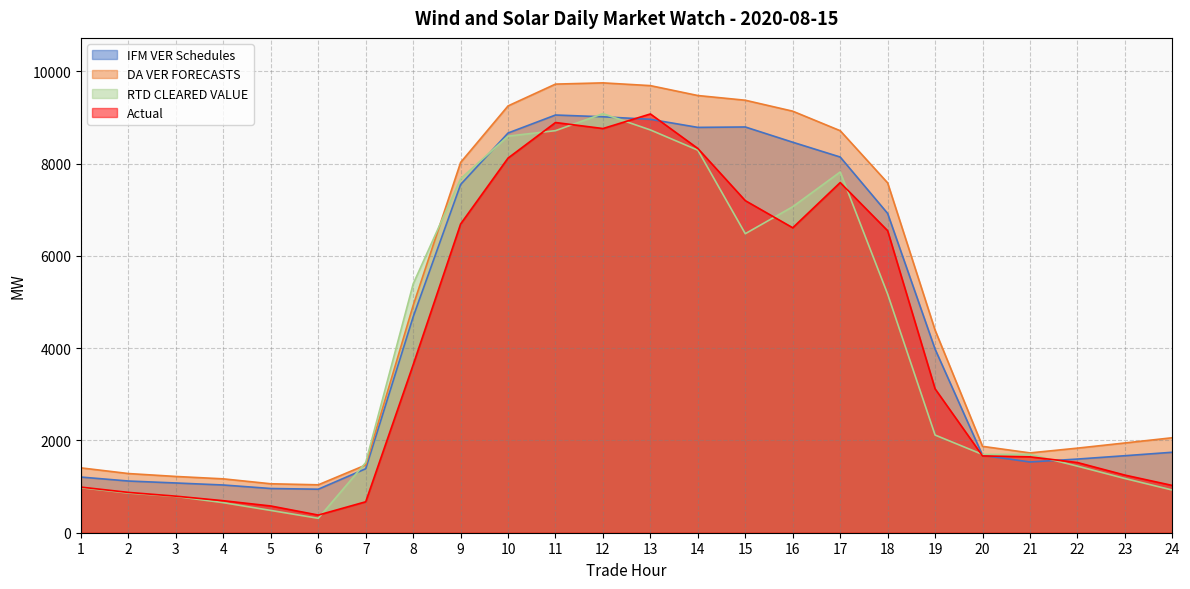

Reading left to right, list all the values displayed in this chart.

IFM VER Schedules: 1=1205.9	2=1120.2	3=1077.7	4=1033.9	5=958.0	6=942.8	7=1386.4	8=4677.6	9=7544.8	10=8661.3	11=9051.1	12=9012.6	13=8957.9	14=8783.0	15=8791.9	16=8461.3	17=8141.0	18=6918.8	19=3978.0	20=1677.6	21=1533.0	22=1596.0	23=1668.5	24=1743.5
DA VER FORECASTS: 1=1404.9	2=1282.1	3=1219.1	4=1167.1	5=1060.6	6=1038.2	7=1467.4	8=4924.8	9=8023.1	10=9248.5	11=9721.1	12=9747.6	13=9687.9	14=9473.3	15=9371.4	16=9134.1	17=8711.3	18=7580.7	19=4389.8	20=1871.7	21=1729.5	22=1832.9	23=1944.7	24=2058.0
RTD CLEARED VALUE: 1=975.0	2=860.3	3=786.0	4=651.3	5=483.0	6=312.6	7=1520.1	8=5390.8	9=7671.8	10=8593.6	11=8712.5	12=9080.8	13=8727.8	14=8289.5	15=6479.6	16=7064.1	17=7816.9	18=5171.7	19=2116.7	20=1695.8	21=1697.8	22=1443.2	23=1175.2	24=925.0
Actual: 1=988.0	2=873.5	3=792.0	4=693.4	5=579.3	6=382.4	7=670.6	8=3639.4	9=6690.0	10=8118.3	11=8888.6	12=8758.2	13=9074.2	14=8326.3	15=7195.8	16=6608.1	17=7587.5	18=6544.7	19=3118.2	20=1664.1	21=1644.3	22=1520.8	23=1248.7	24=1024.3